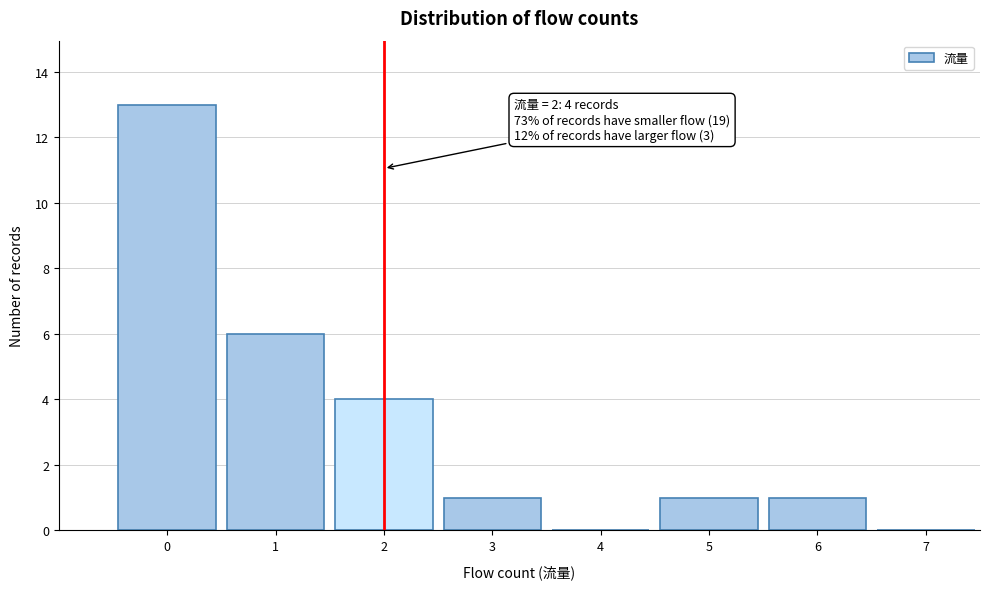

Which range on the x-axis has the tallest bar?

-0.5 to 0.5